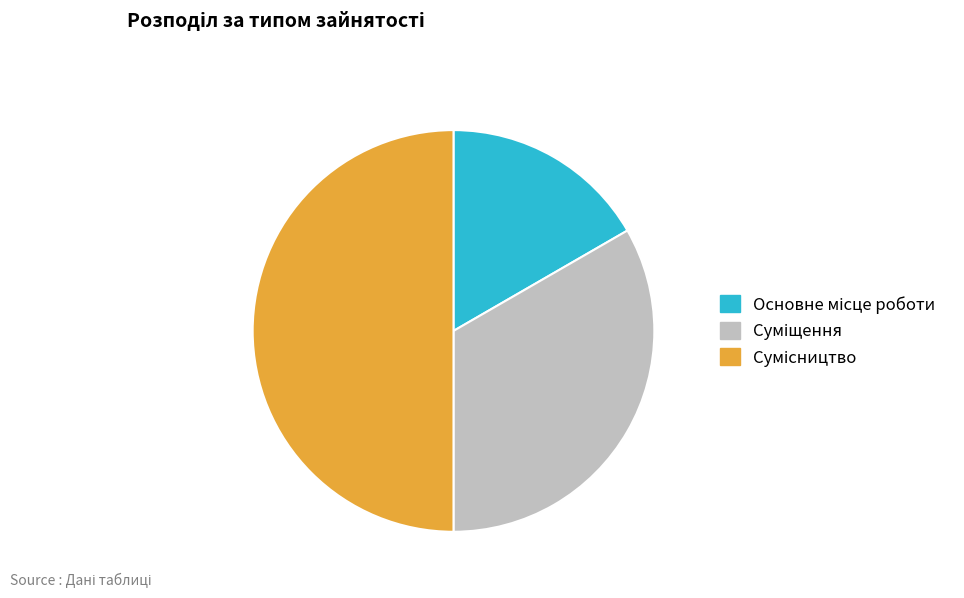

To the nearest percent, what portion does Основне місце роботи represent?

17%